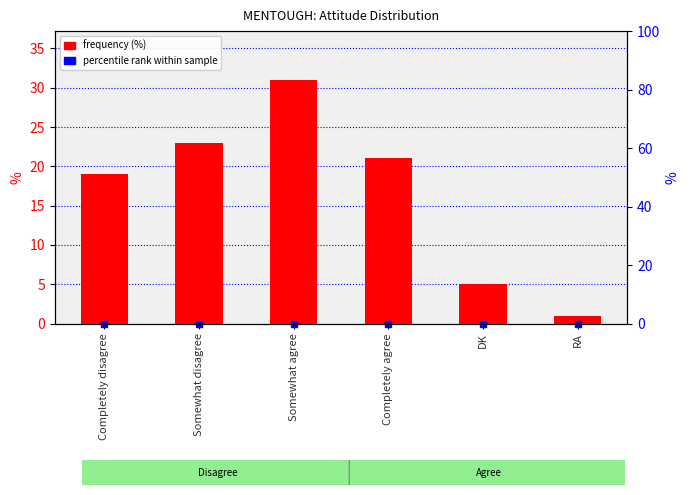

Read the value at Somewhat agree, to the nearest 5.

30